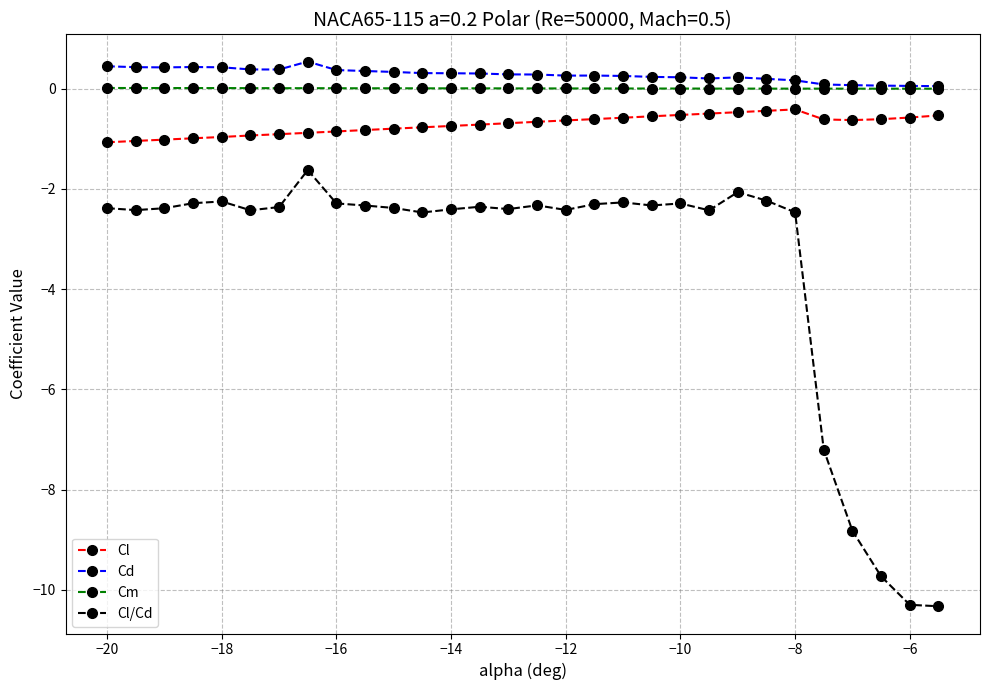

At how many categories does at least one series exceed -9?

30